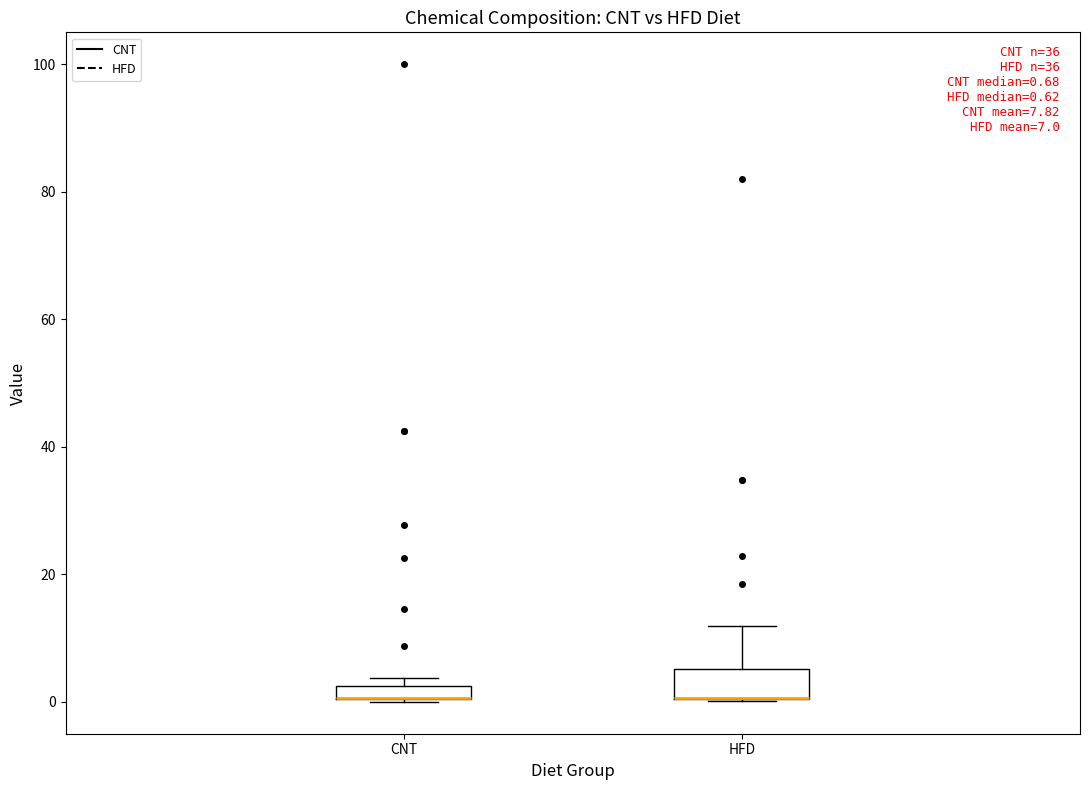

Which box is the tallest, from its lower edge to its upper edge?

HFD